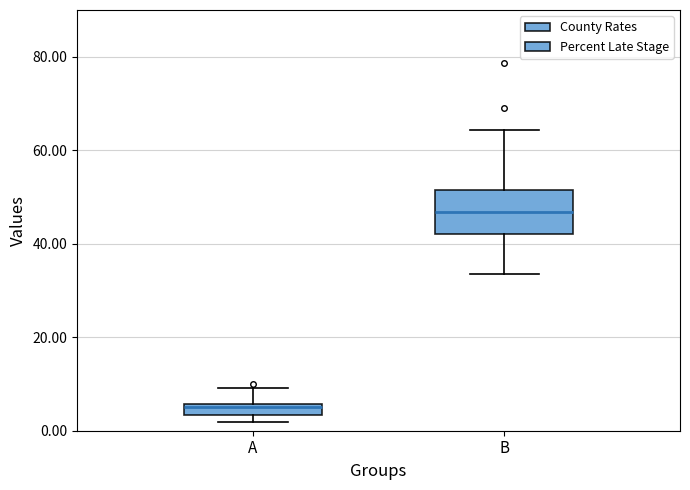

Which box is the tallest, from its lower edge to its upper edge?

B